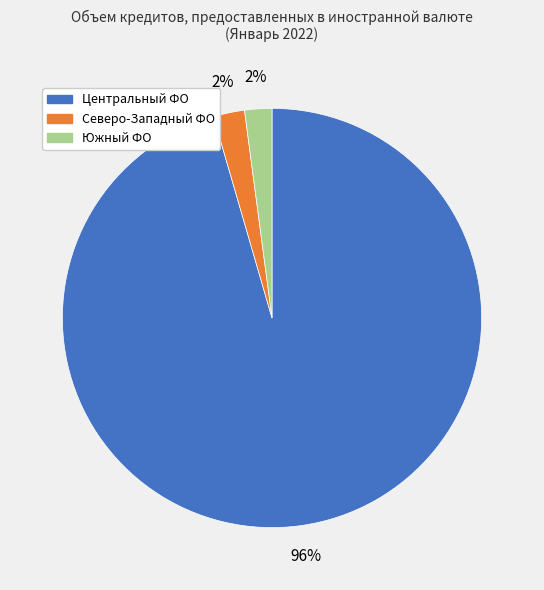

Is there a majority slice in this chart?

Yes